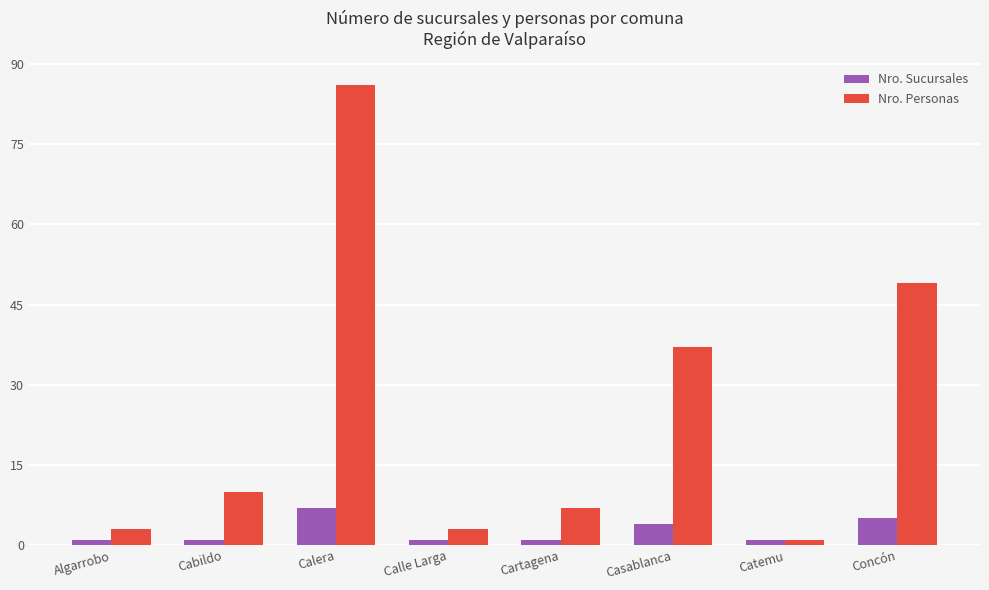

What is the difference between the maximum and minimum values in the Nro. Sucursales series?

6